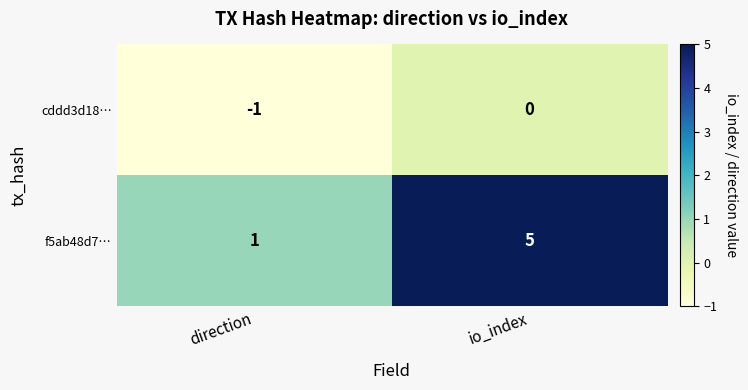

Which series has the largest total across all categories?

f5ab48d7…